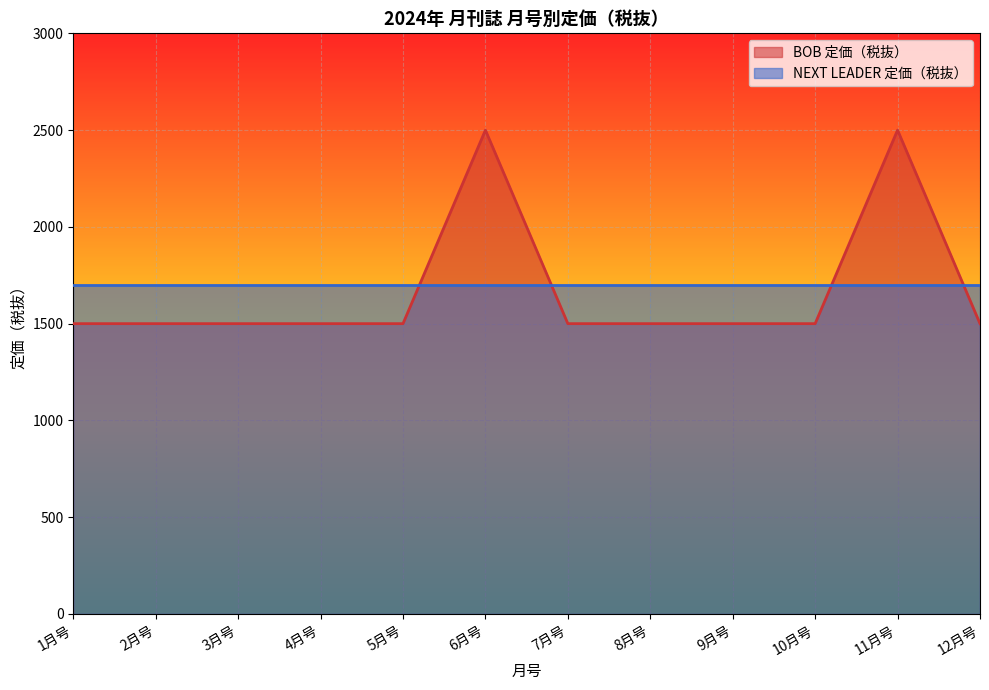

Reading right to left, transcribe all the data shown in this chart.

1500	2500	1500	1500	1500	1500	2500	1500	1500	1500	1500	1500